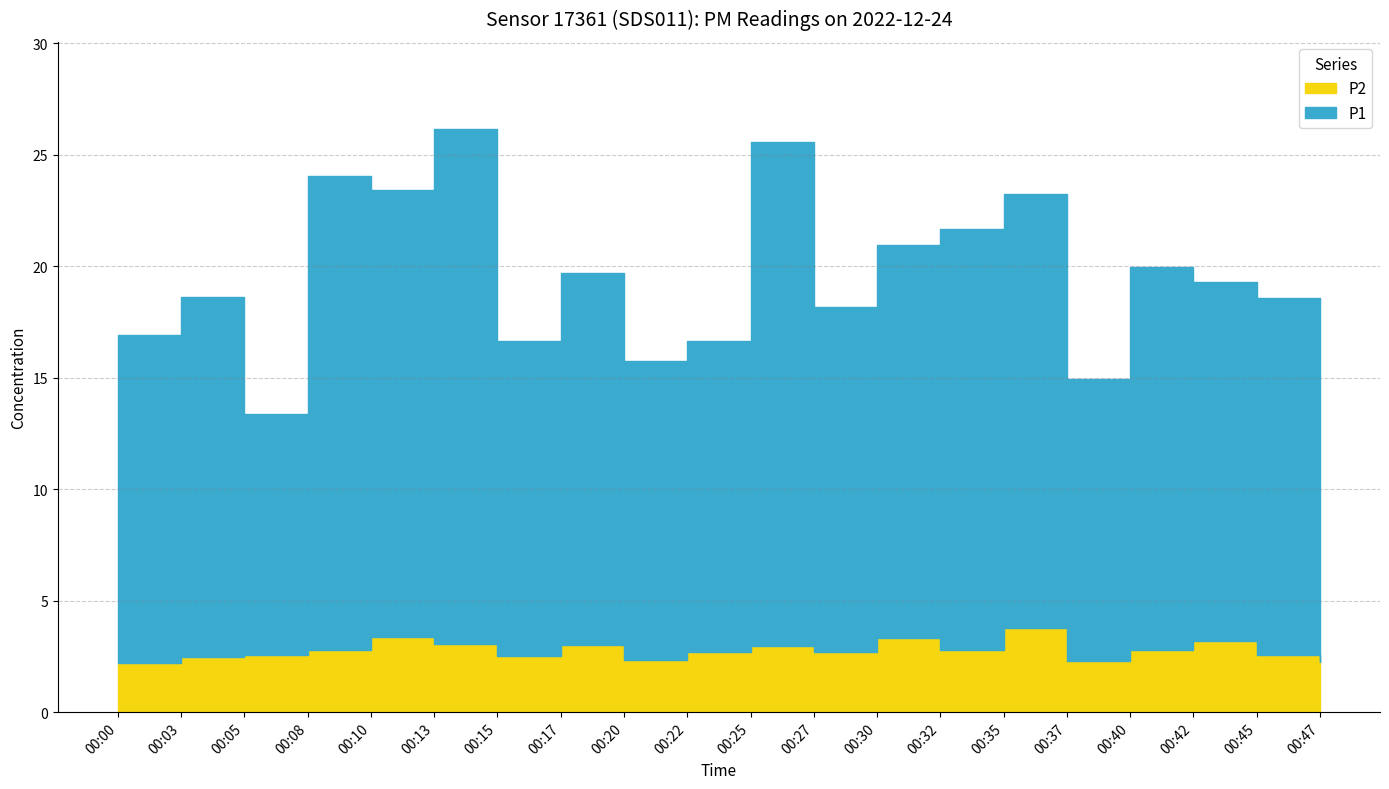

What are all the series names shown in the legend?

P1, P2